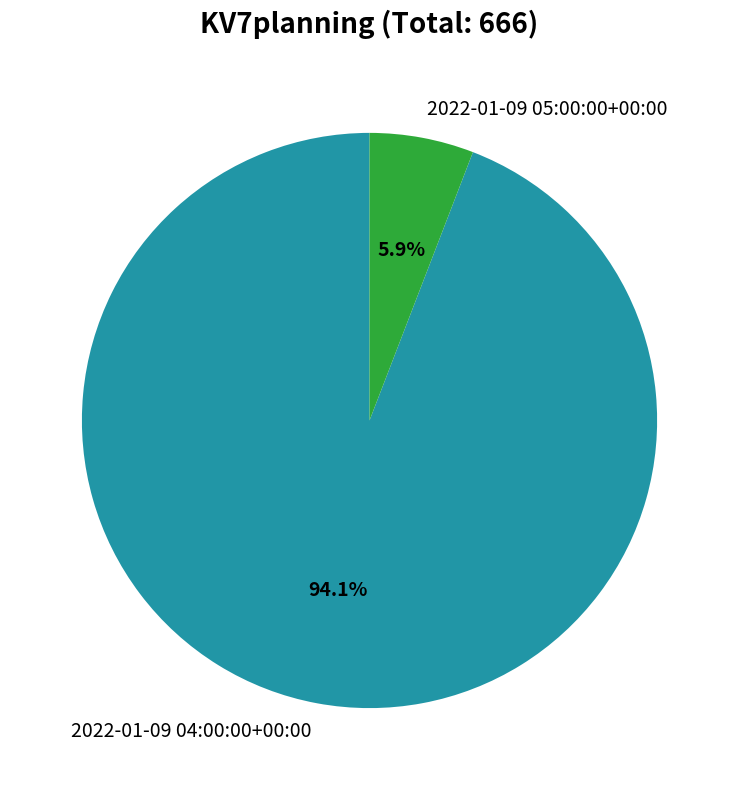

Count the number of slices in the pie.

2